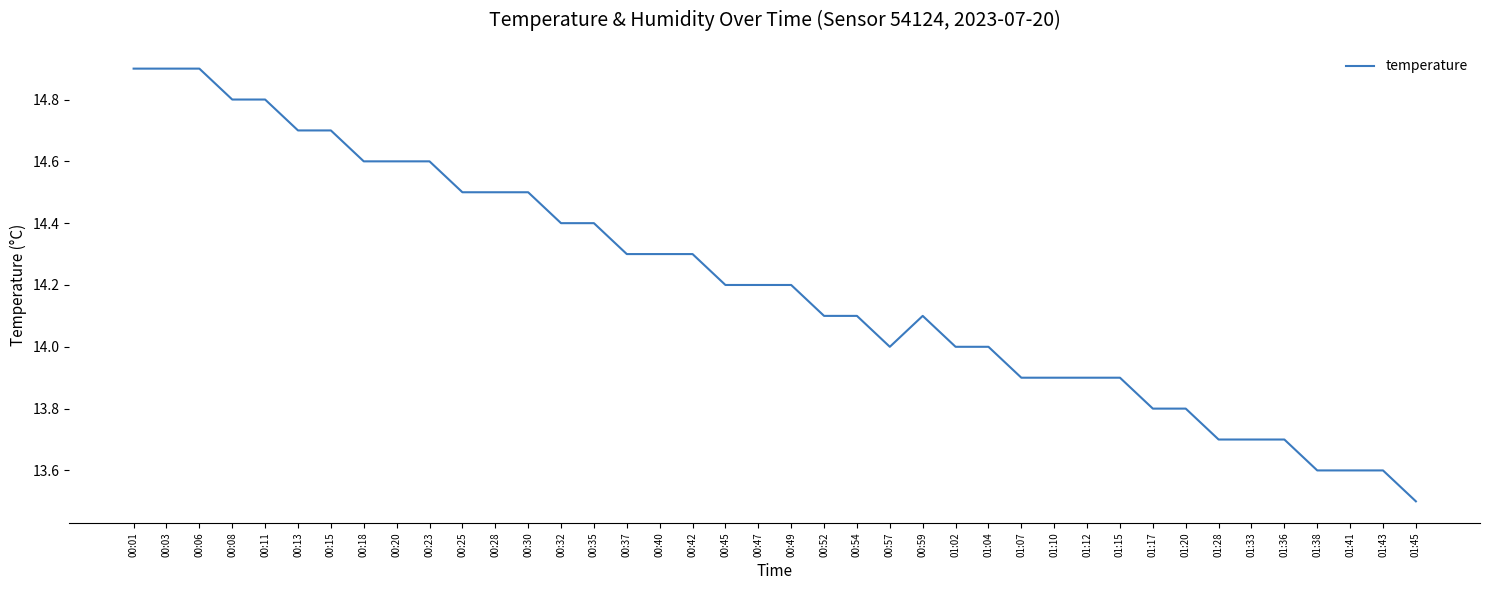

What is the change in value from 00:52 to 01:20?

-0.3